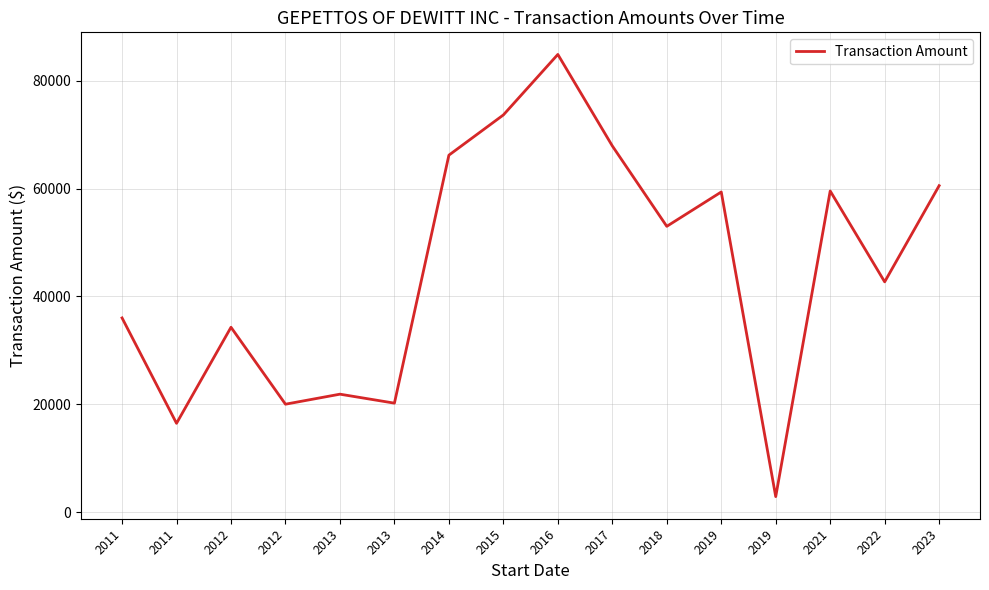

How many categories are shown in the chart?

16